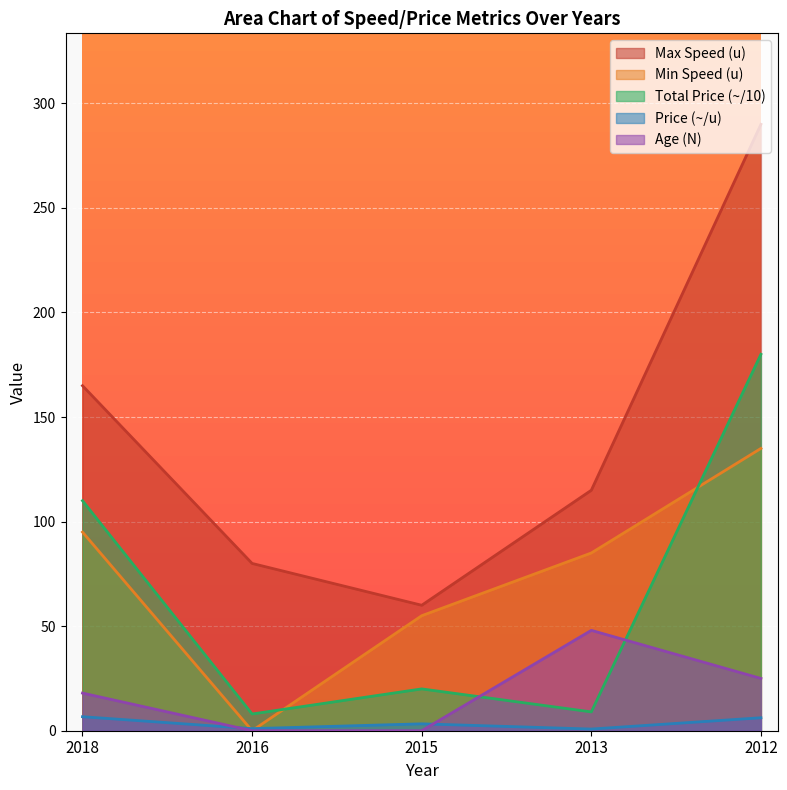

At which category is the sum across all series the highest?

2012